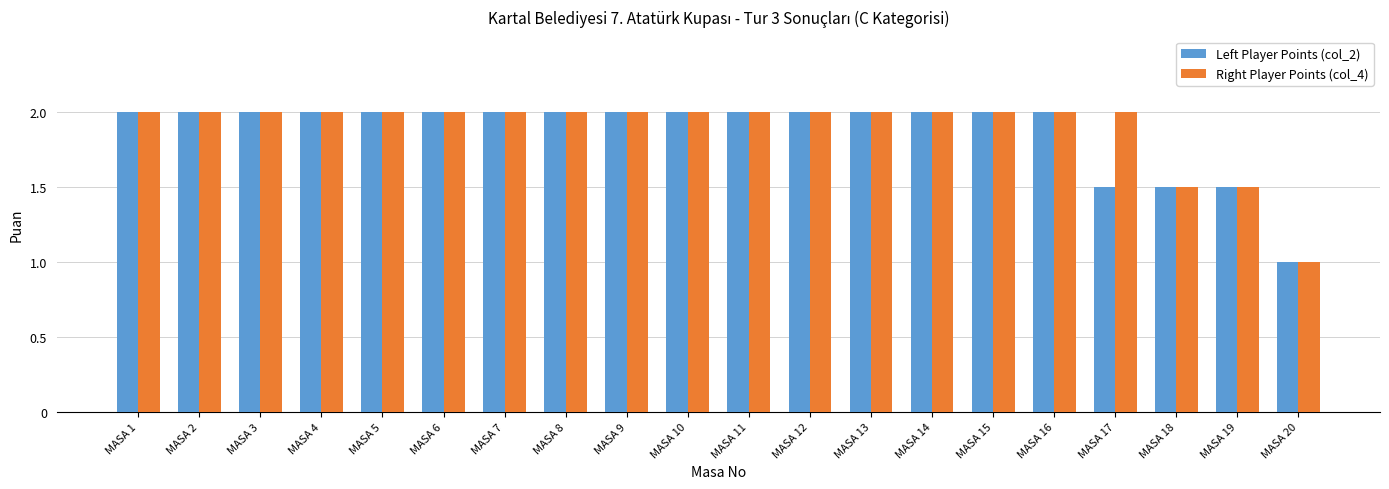

Count the Right Player Points (col_4) values in the range 2 to 3.

17